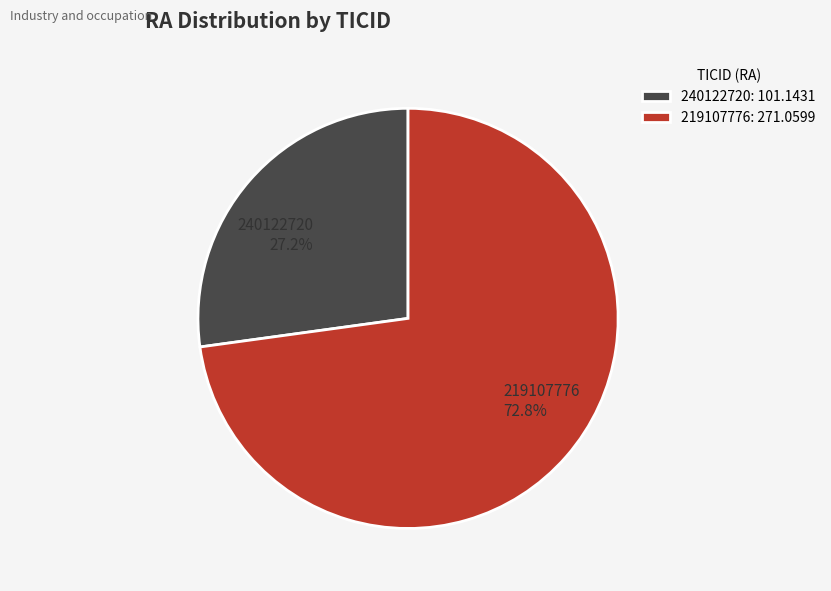

What is the total percentage of 219107776 and 240122720?

100.0%